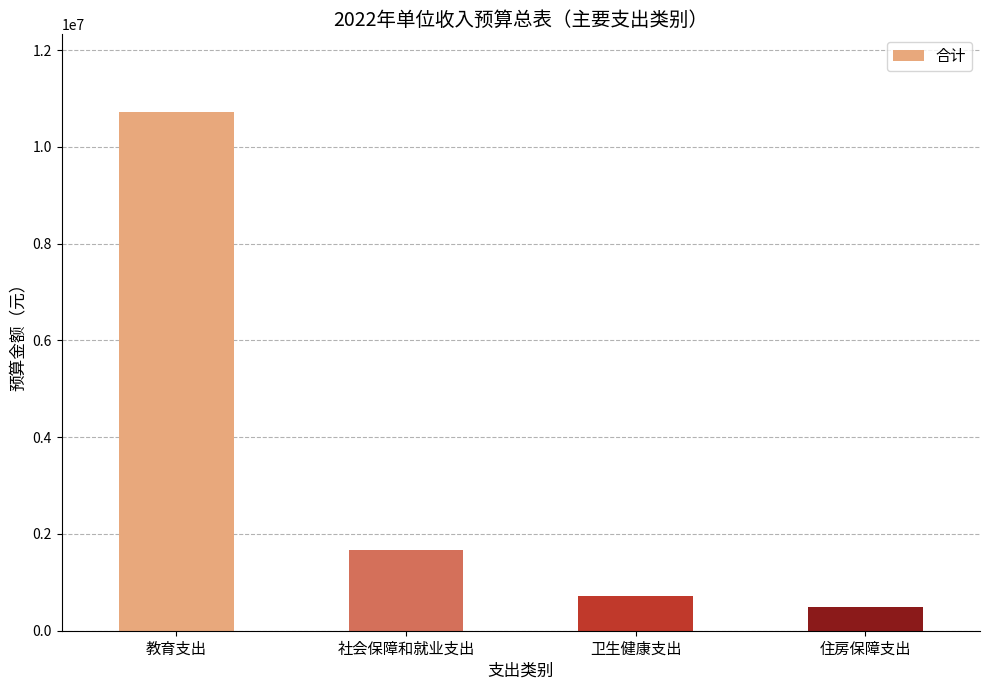

Does the chart contain stacked bars?

No